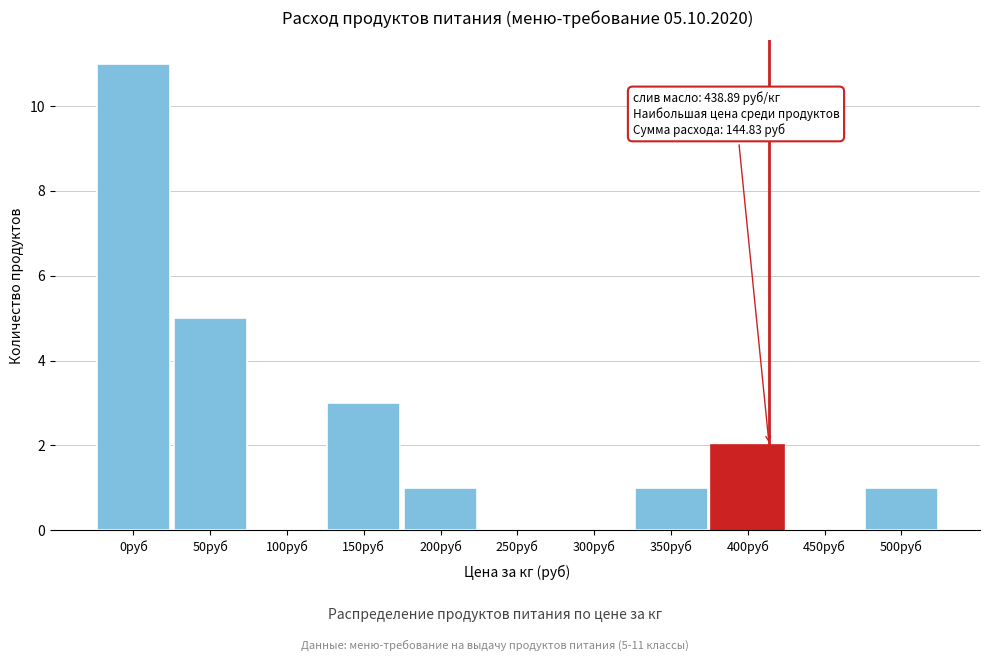

Reading left to right, list all the values displayed in this chart.

0руб=11	50руб=5	100руб=0	150руб=3	200руб=1	250руб=0	300руб=0	350руб=1	400руб=2	450руб=0	500руб=1